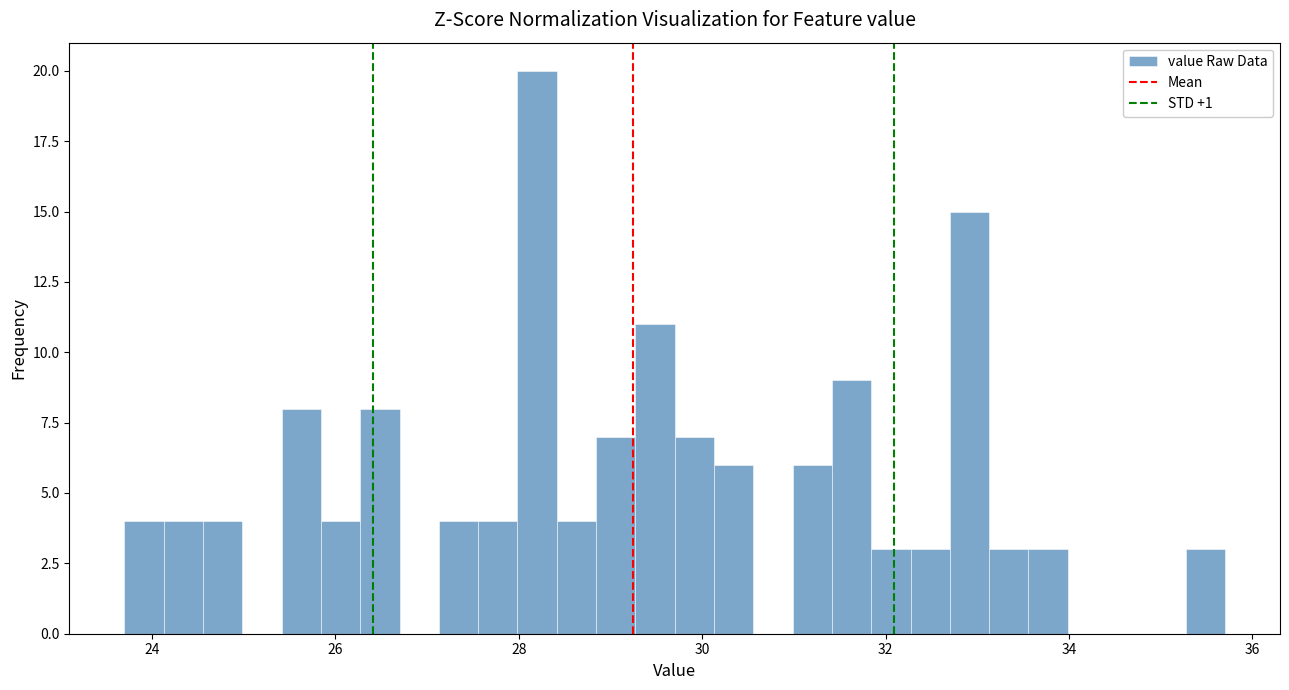

Read against the x-axis, roughly where is the centre of the tallest bar?

28.2